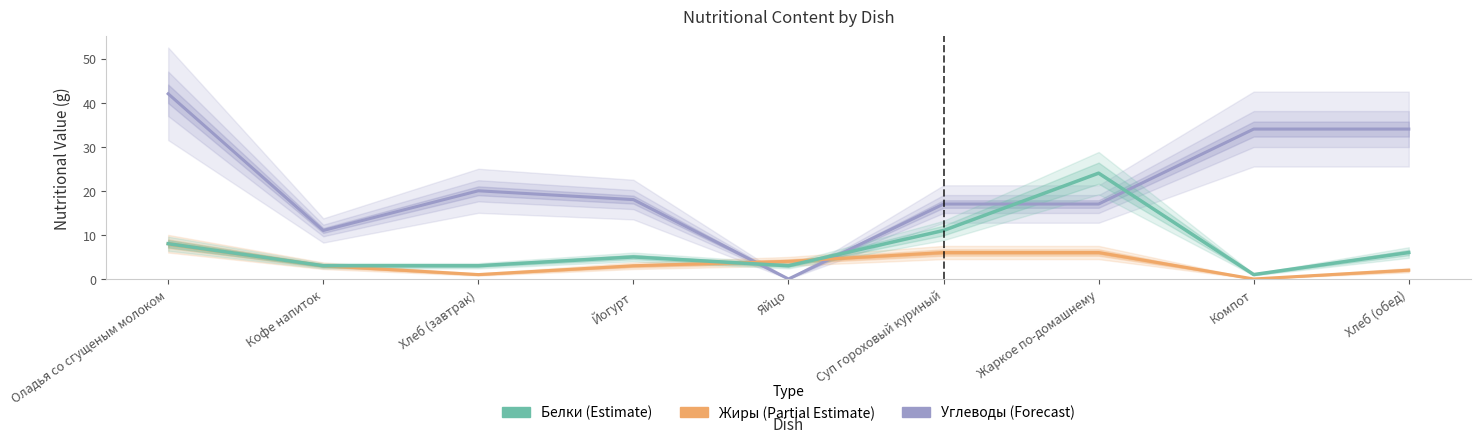

What are all the series names shown in the legend?

Углеводы, Жиры, Белки